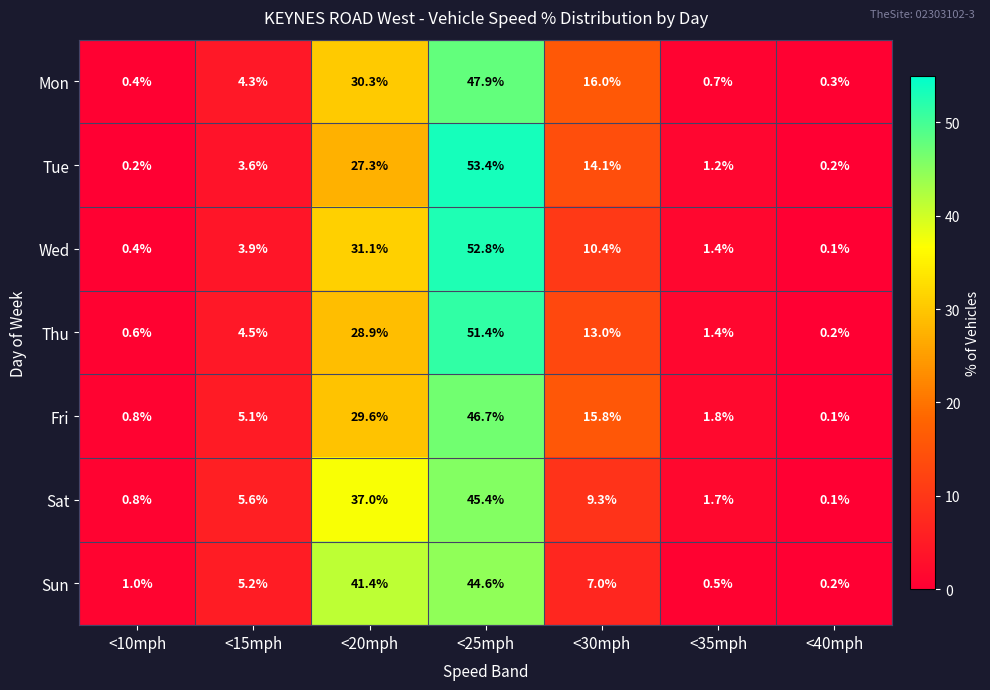

What is the maximum value for Mon?

47.9